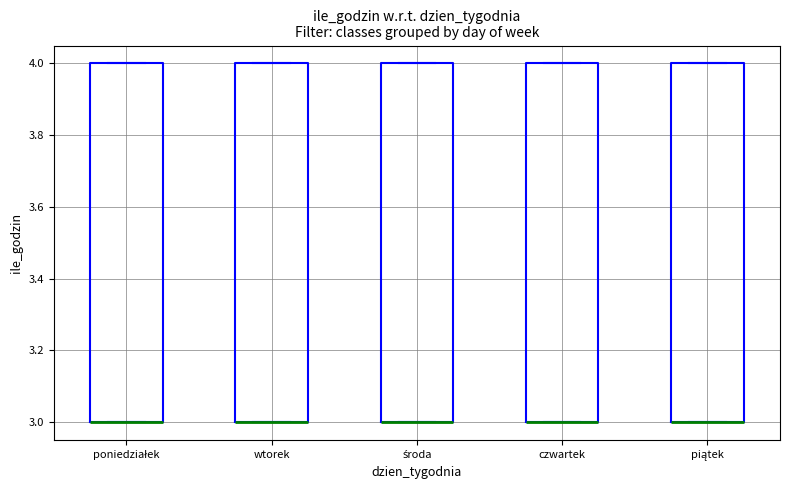

Where is the upper edge of the box for poniedziałek on the y-axis? The values are not printed on the chart, so give them approximately, as read against the axis.

4